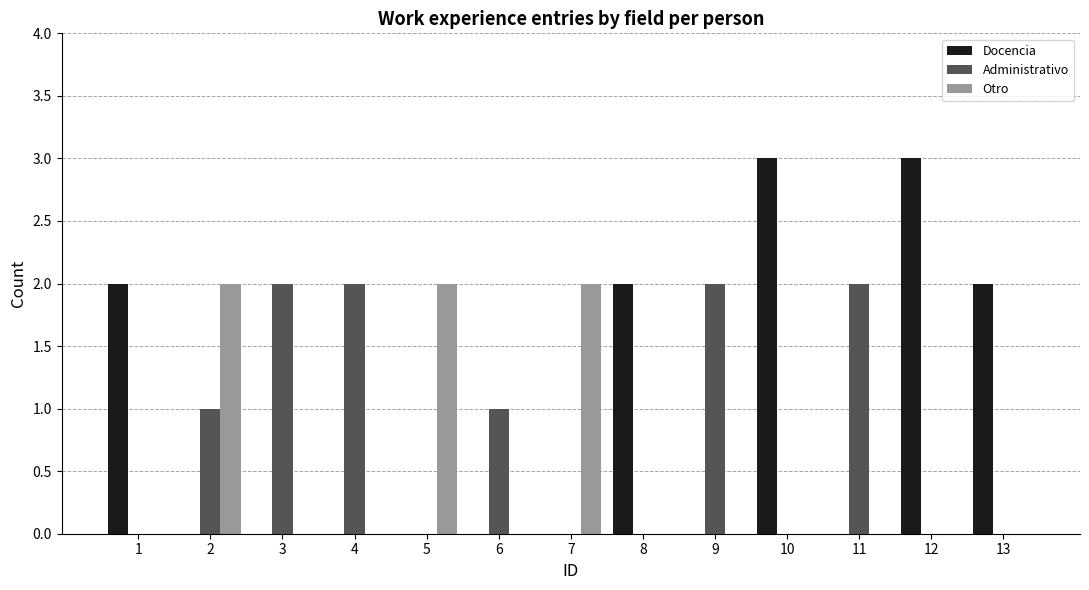

True or false: Docencia has a value of -1 at 11.

False